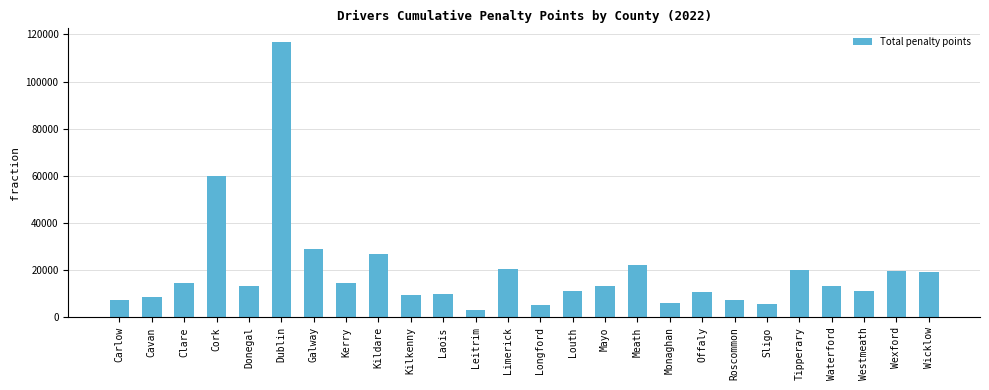

What is the value of the 18th bar from the left?

5998